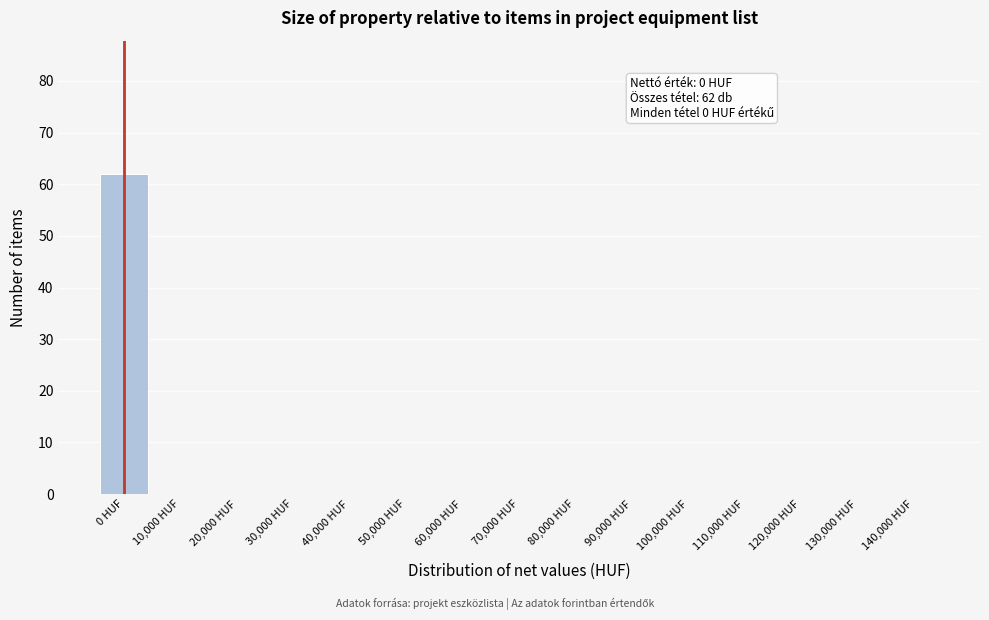

Reading right to left, what are all the values shown in this chart?

140,000 HUF=0	130,000 HUF=0	120,000 HUF=0	110,000 HUF=0	100,000 HUF=0	90,000 HUF=0	80,000 HUF=0	70,000 HUF=0	60,000 HUF=0	50,000 HUF=0	40,000 HUF=0	30,000 HUF=0	20,000 HUF=0	10,000 HUF=0	0 HUF=62